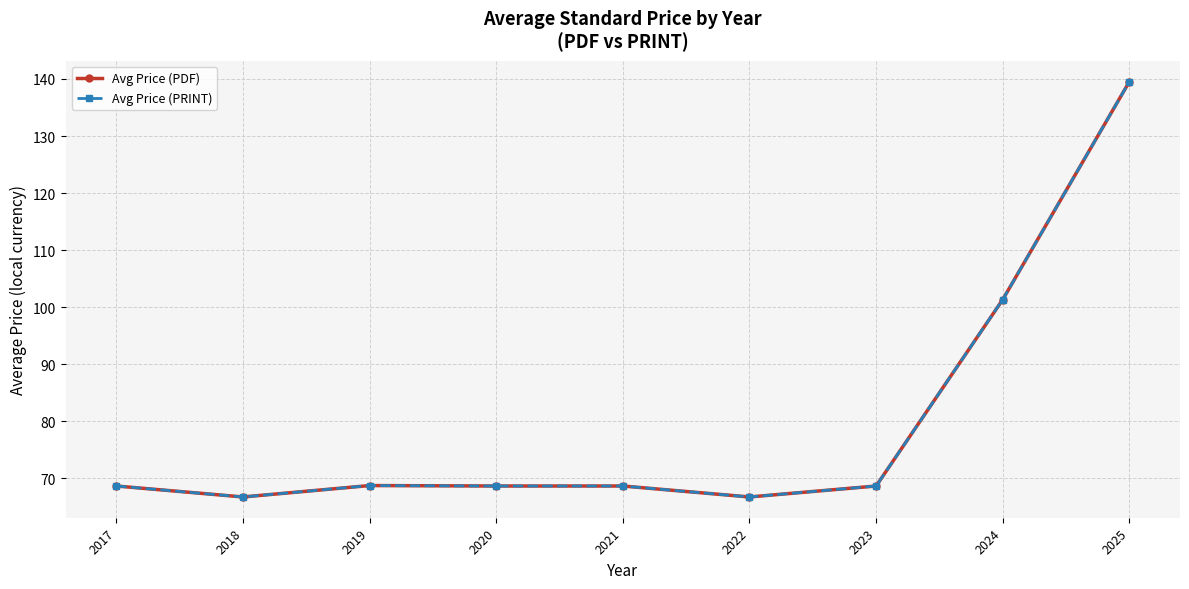

Where is Avg Price (PRINT) nearest to the value 103?

2024